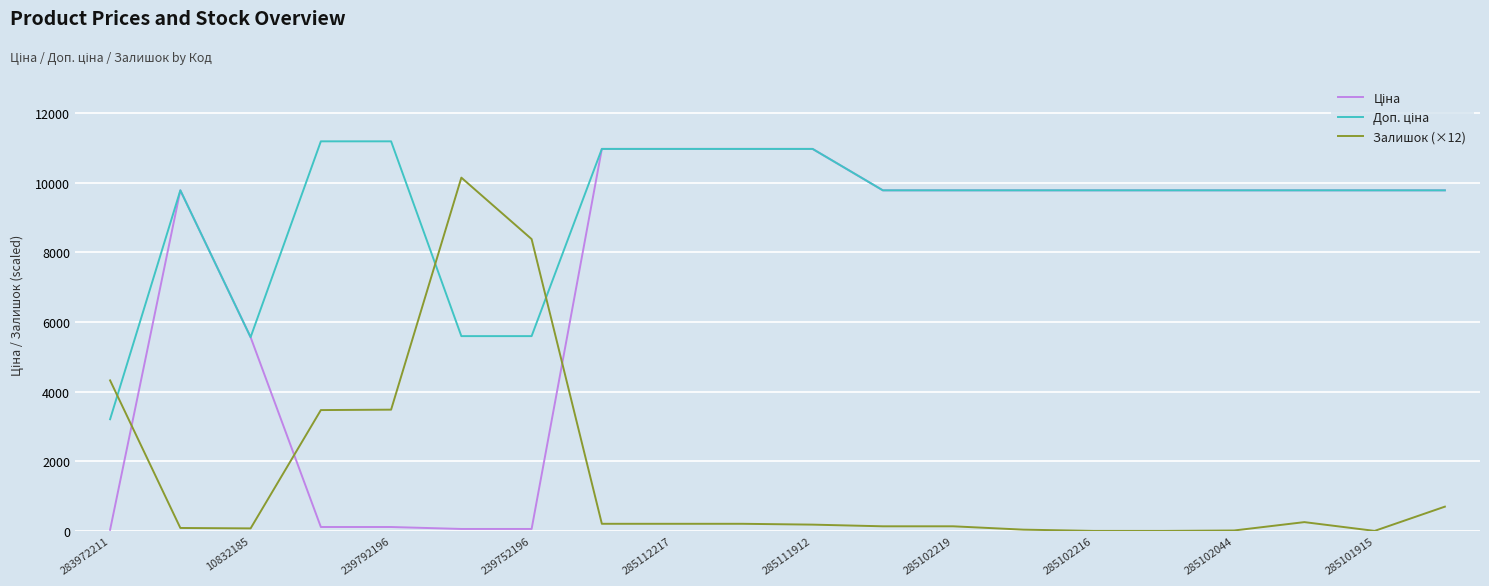

What is the greatest value displayed?

11182.0